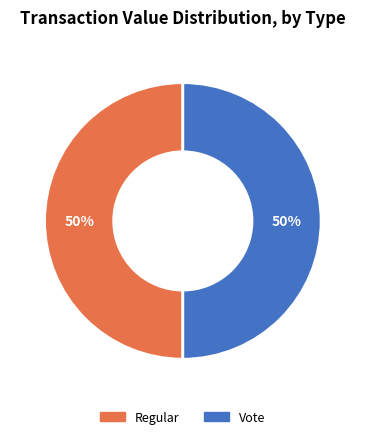

How many slices are in this pie chart?

2